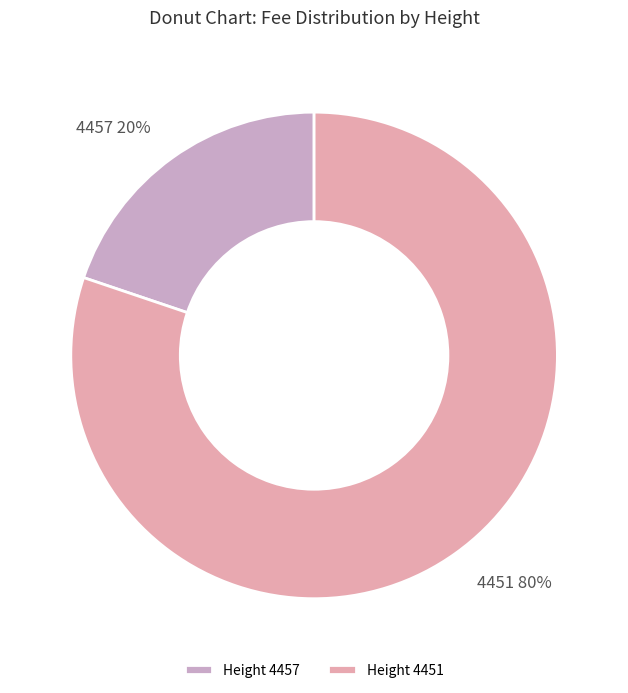

Count the number of slices in the pie.

2